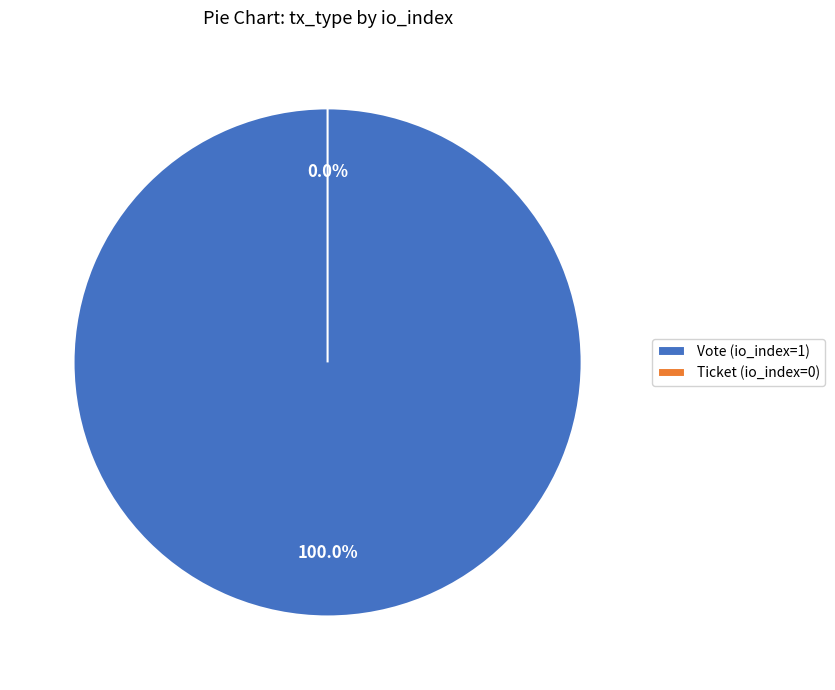

To the nearest percent, what is the difference between the Vote (io_index=1) and Ticket (io_index=0) slice percentages?

100%